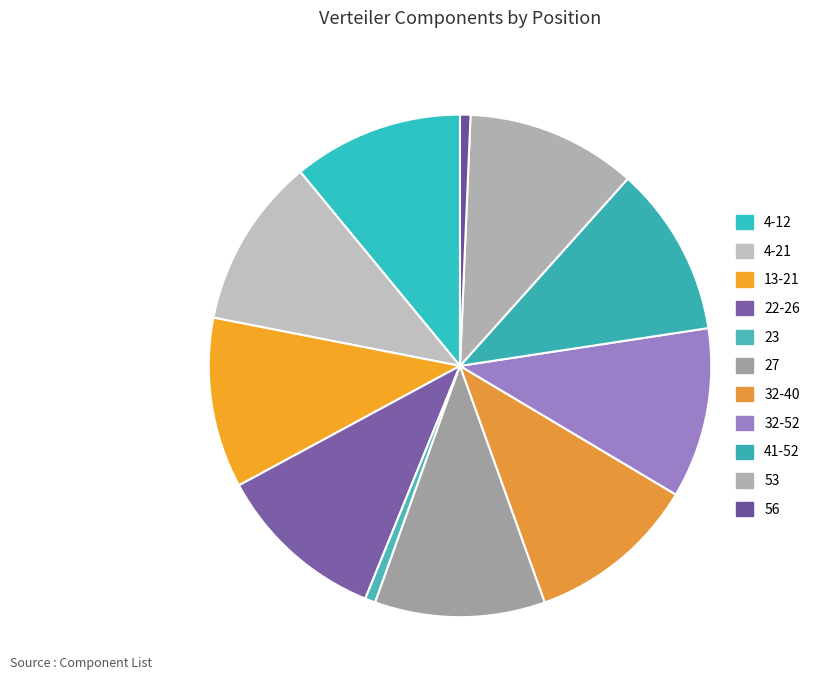

Which category has the smallest portion of the pie?

23